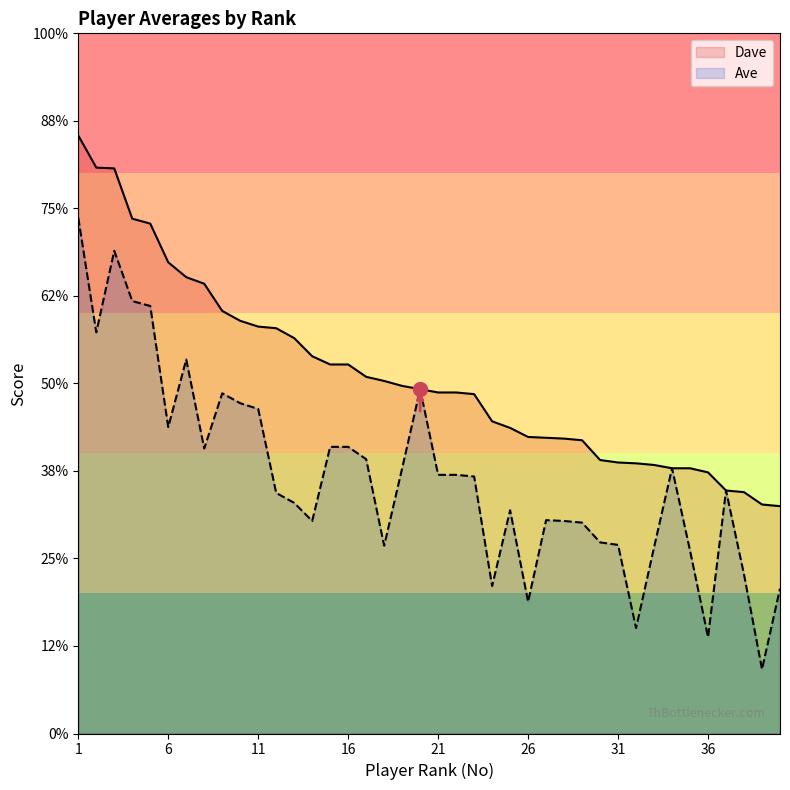

True or false: Ave has a value of 41.6 at 23.

False